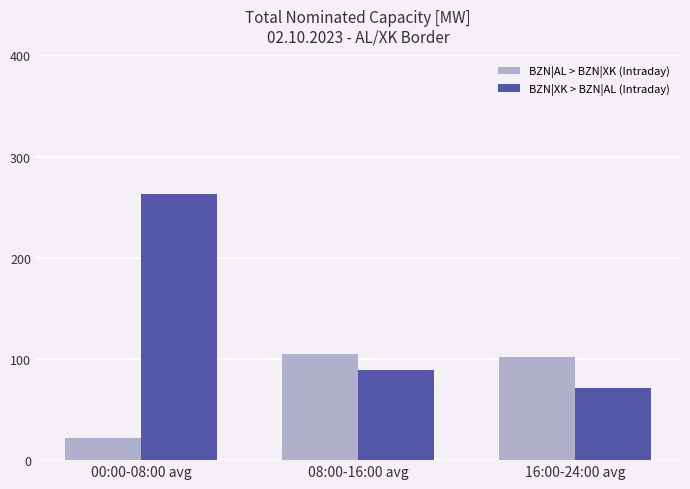

What is the average value of the BZN|AL > BZN|XK (Intraday) series?

76